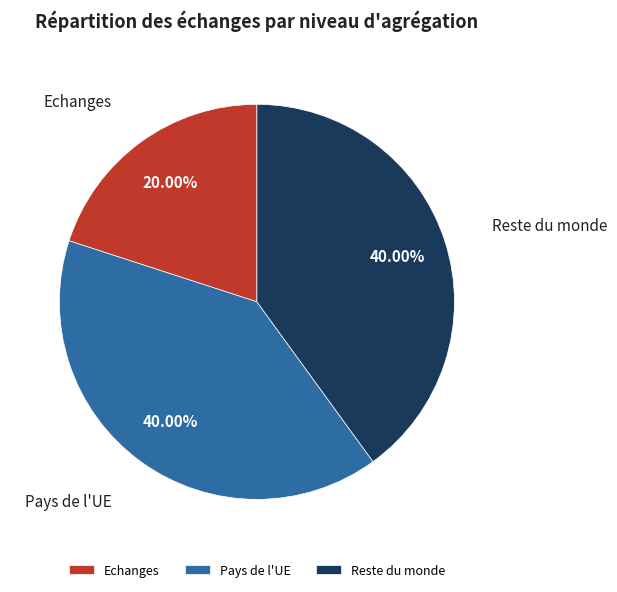

Is there a majority slice in this chart?

No